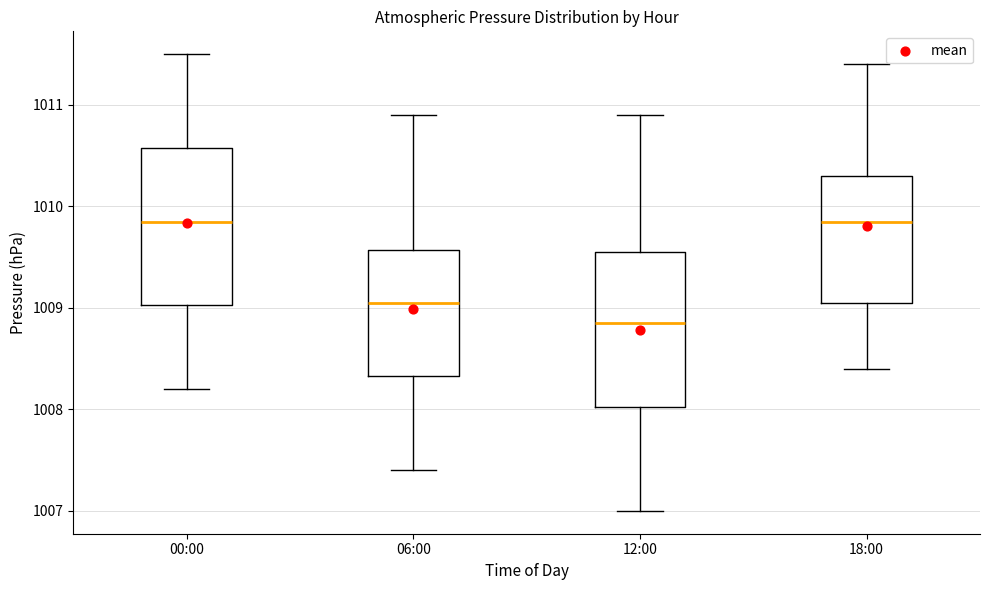

Reading left to right, transcribe this box plot: for each box, give where its median line is, the range the box spans, and where its two whiskers end, as read against the y-axis. The values are not printed on the chart, so give them approximately, as read against the axis.

00:00: median 1009.9, box 1009.0 to 1010.6, whiskers 1008.2 to 1011.5
06:00: median 1009.1, box 1008.3 to 1009.6, whiskers 1007.4 to 1010.9
12:00: median 1008.9, box 1008.0 to 1009.6, whiskers 1007.0 to 1010.9
18:00: median 1009.9, box 1009.1 to 1010.3, whiskers 1008.4 to 1011.4